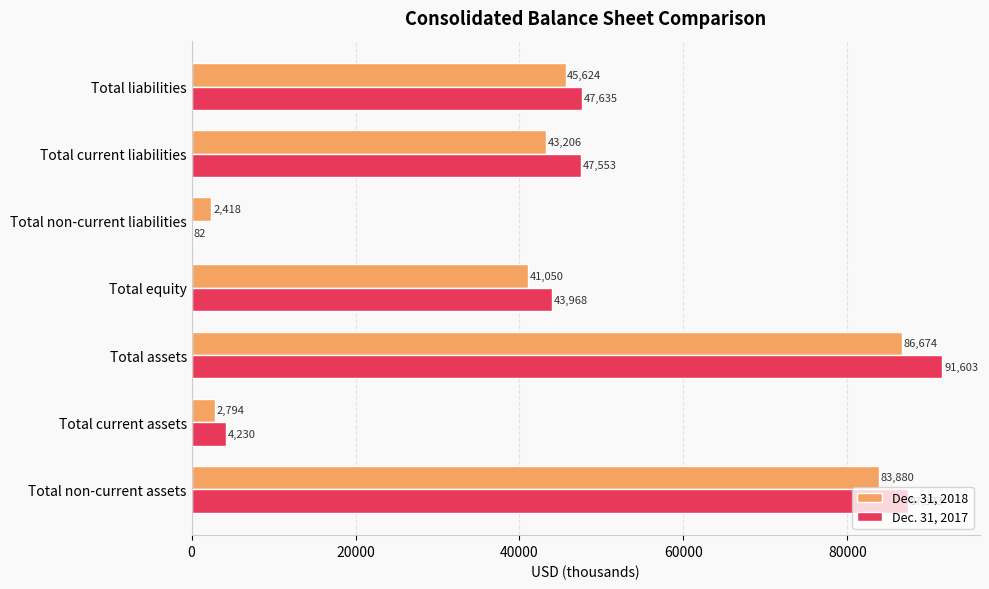

What is the total value across all series at Total liabilities?

93259